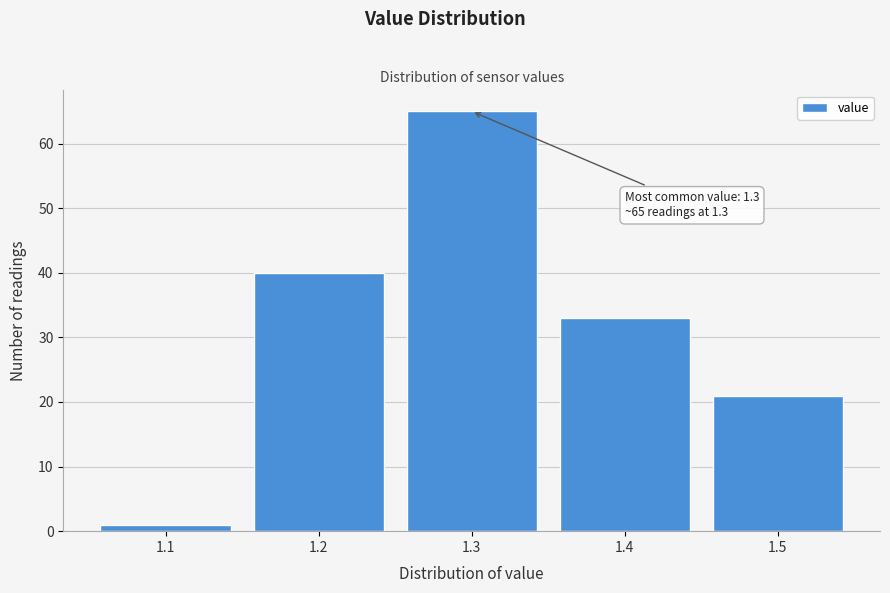

Which range on the x-axis has the tallest bar?

1.25 to 1.35